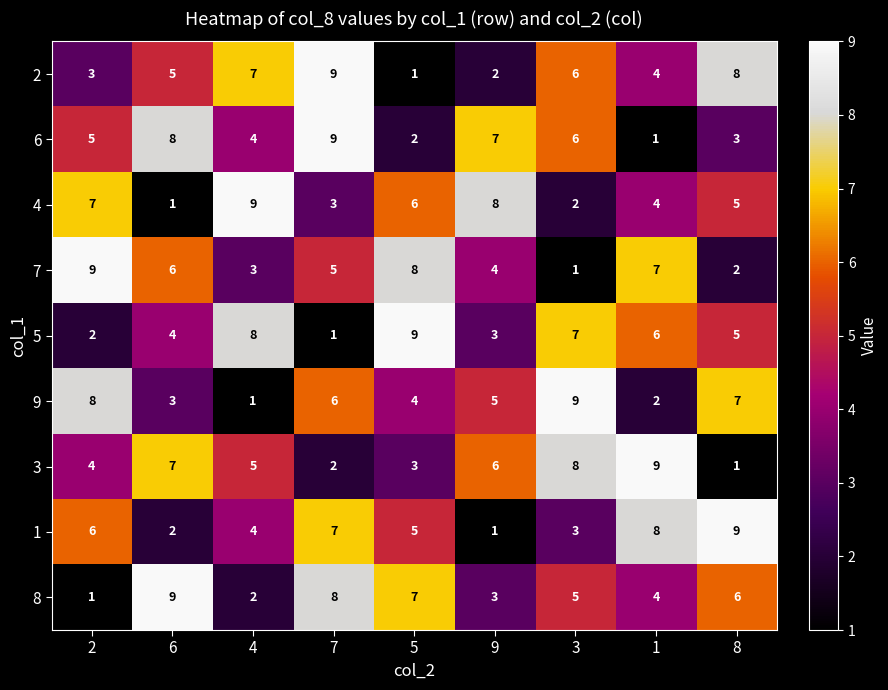

What is the sum of the 4 values at 1 and 7?

7